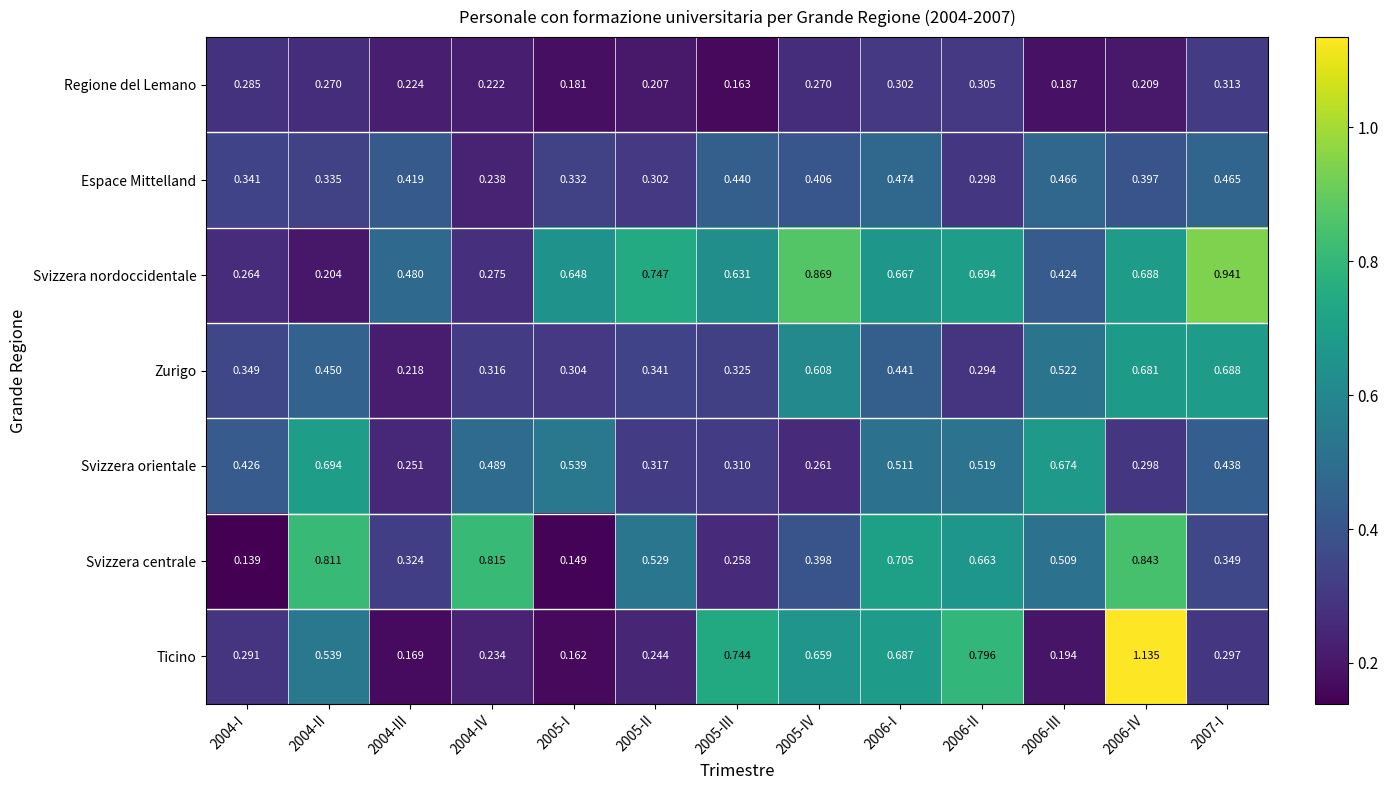

Between 2005-I and 2007-I, which series saw the biggest shift?

Zurigo